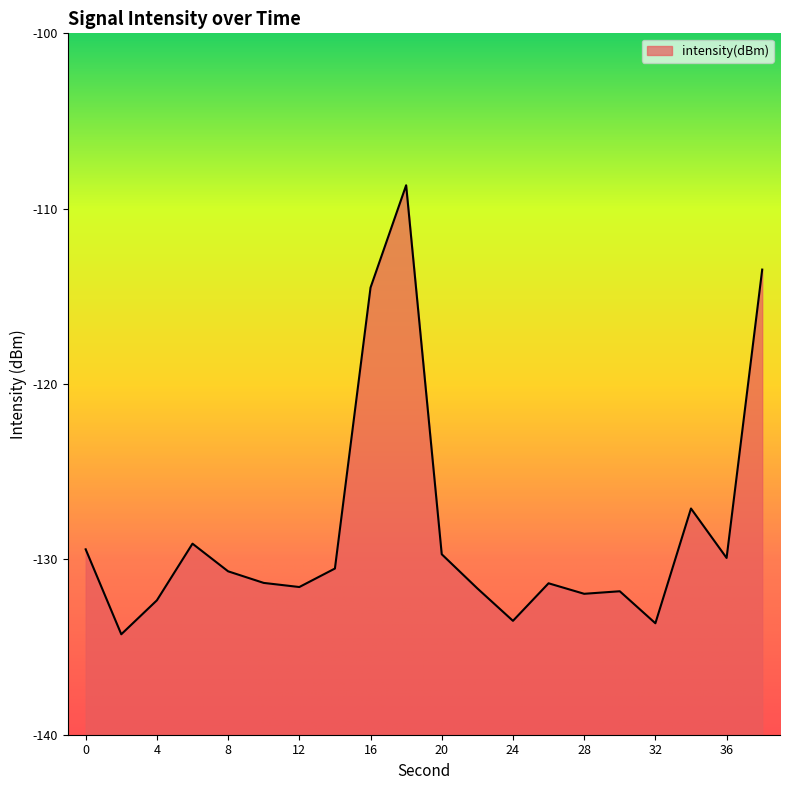

How many series are shown in this chart?

1